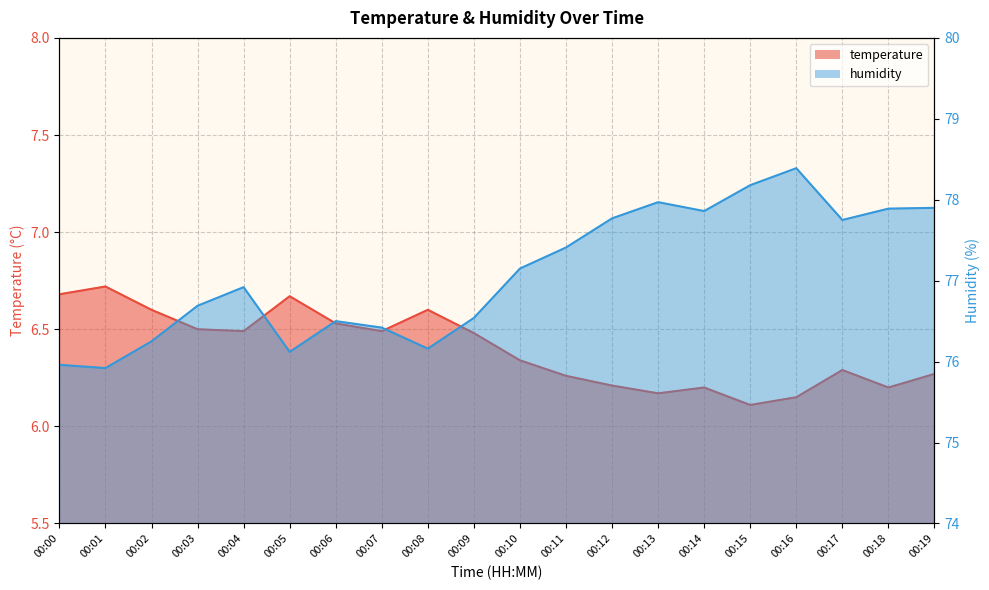

The value of temperature at 00:11 is 6.3. True or false?

True